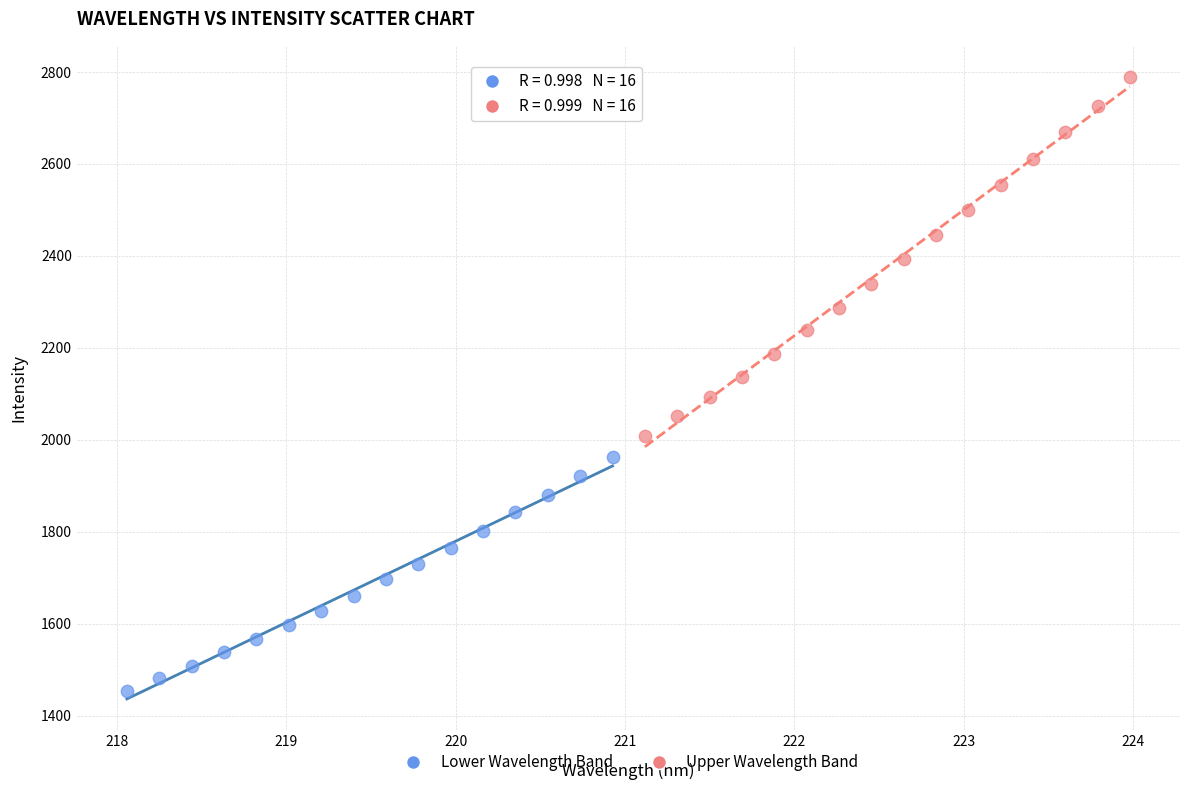

Which series has the largest Y range (max minus min)?

Upper Wavelength Band